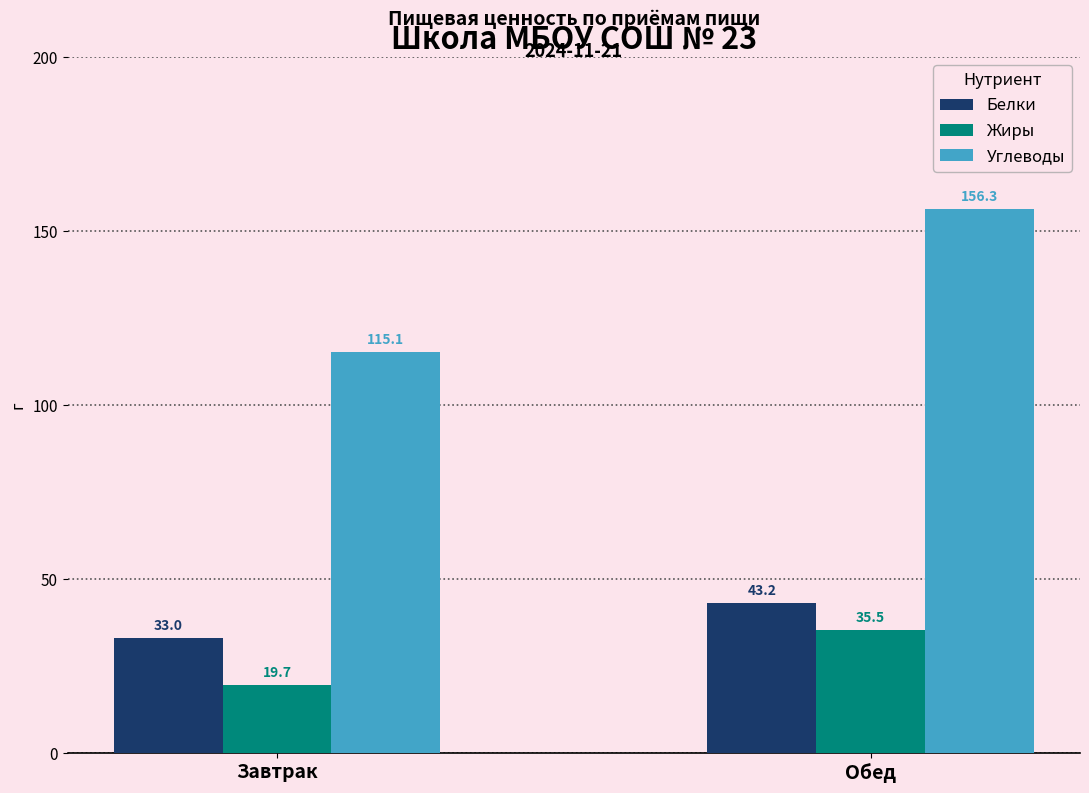

Between Завтрак and Обед, which series saw the biggest shift?

Углеводы